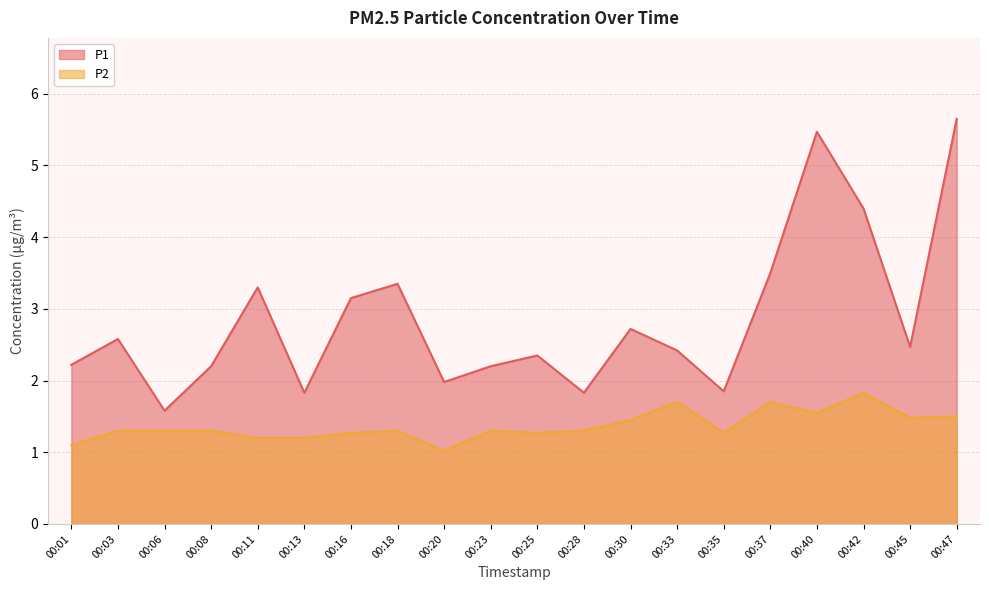

True or false: P2 has more than 1 interior local peaks.

True